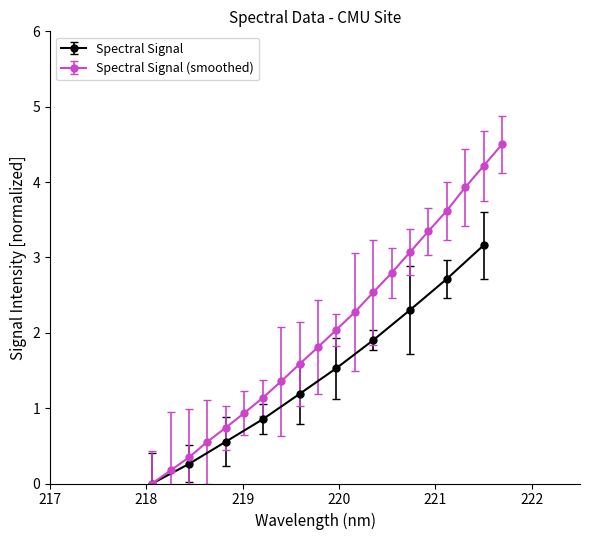

What is the greatest value displayed?

4.5